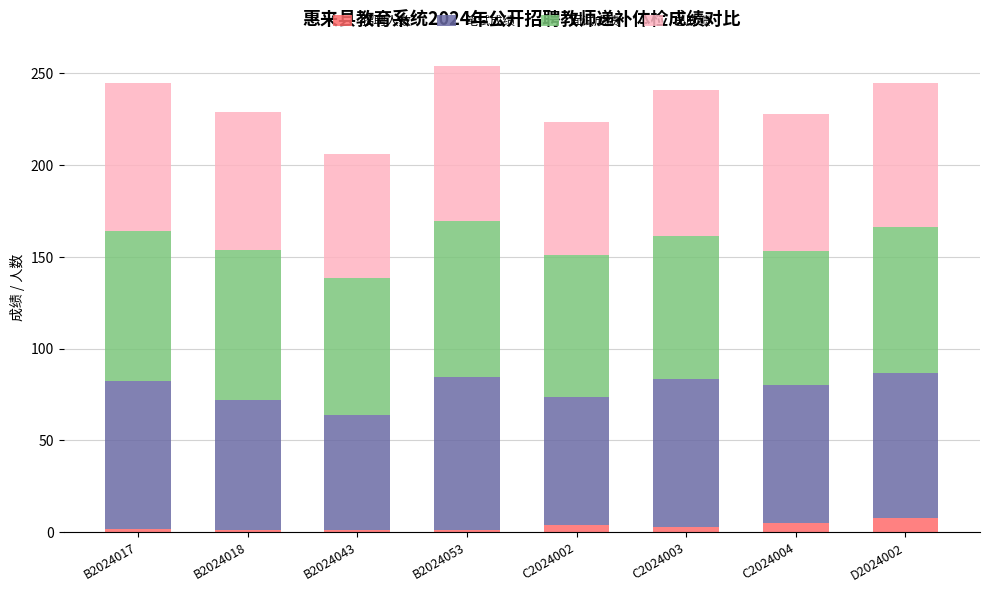

What is the difference between the 招聘人数 values at D2024002 and B2024053?

7.0